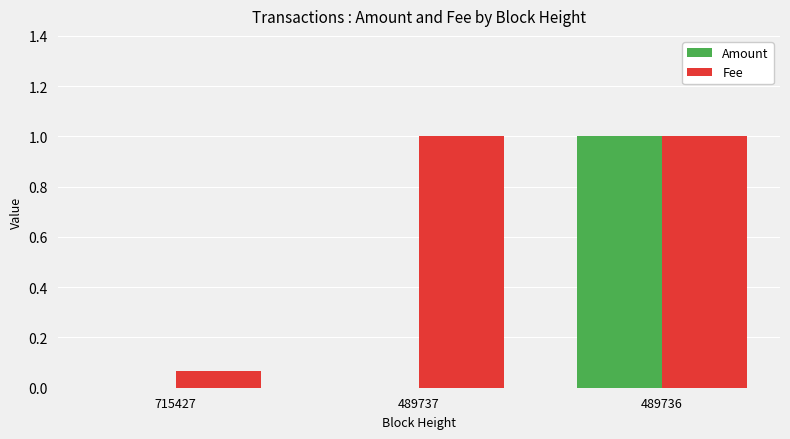

At which category is the sum across all series the highest?

489736